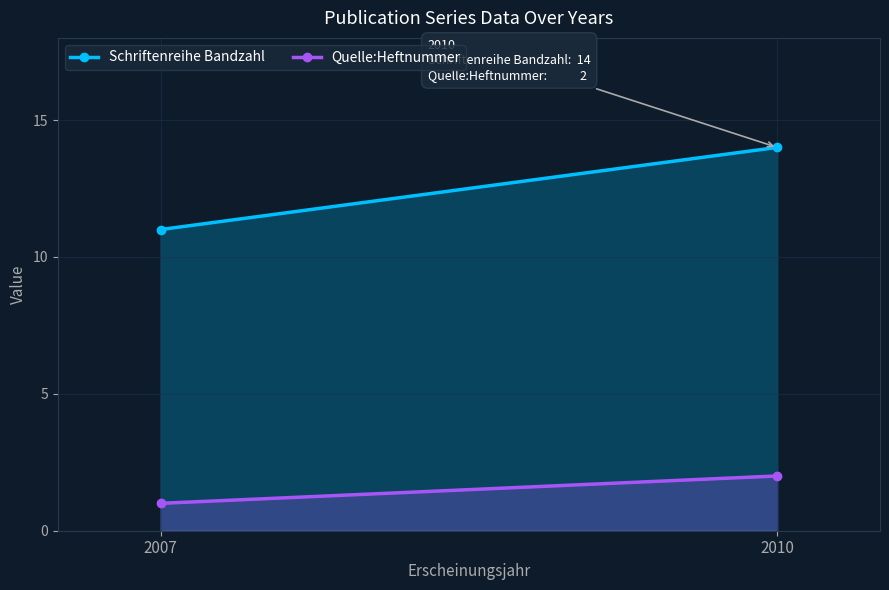

What is the value of the Quelle:Heftnummer point at the 1st from the left?

1